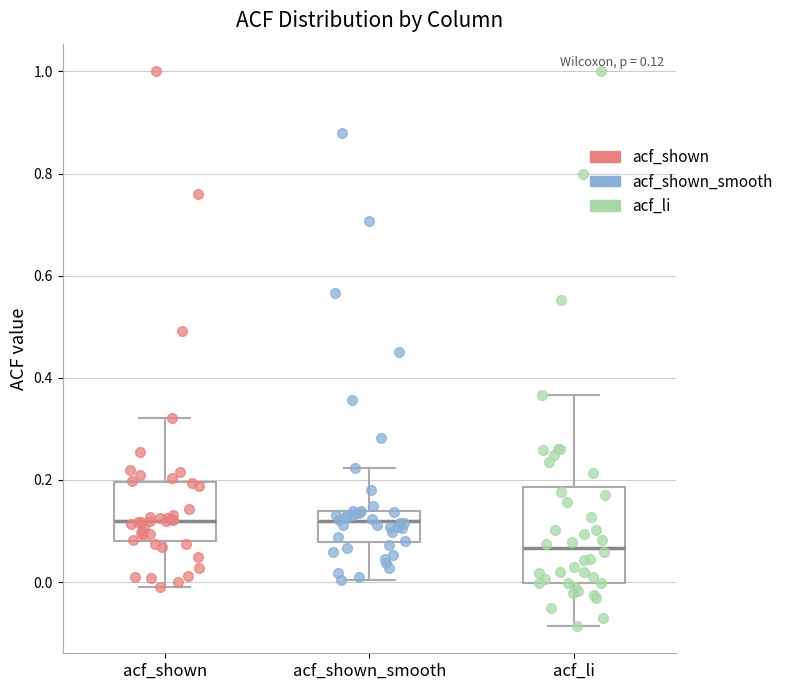

Which box is the tallest, from its lower edge to its upper edge?

acf_li